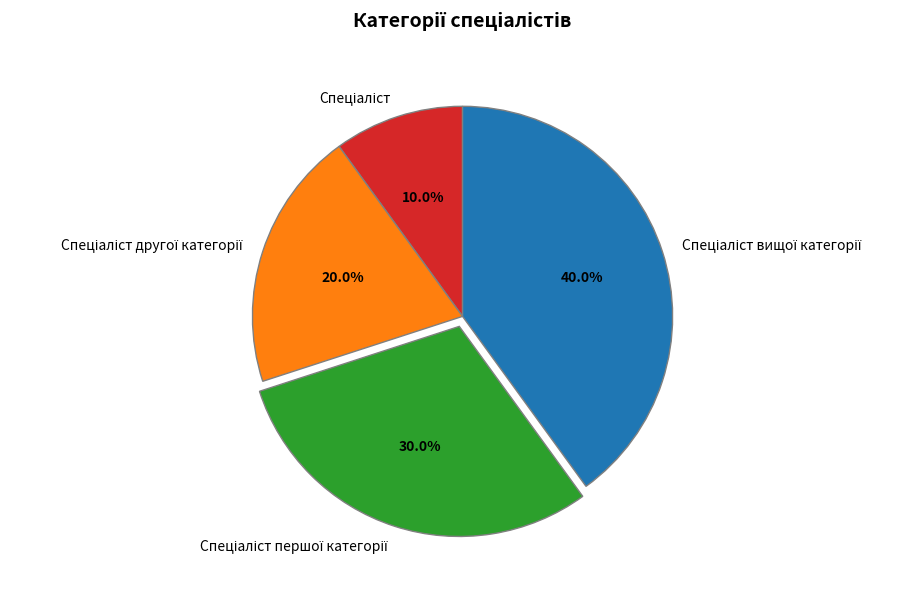

Does any single category account for the majority?

No